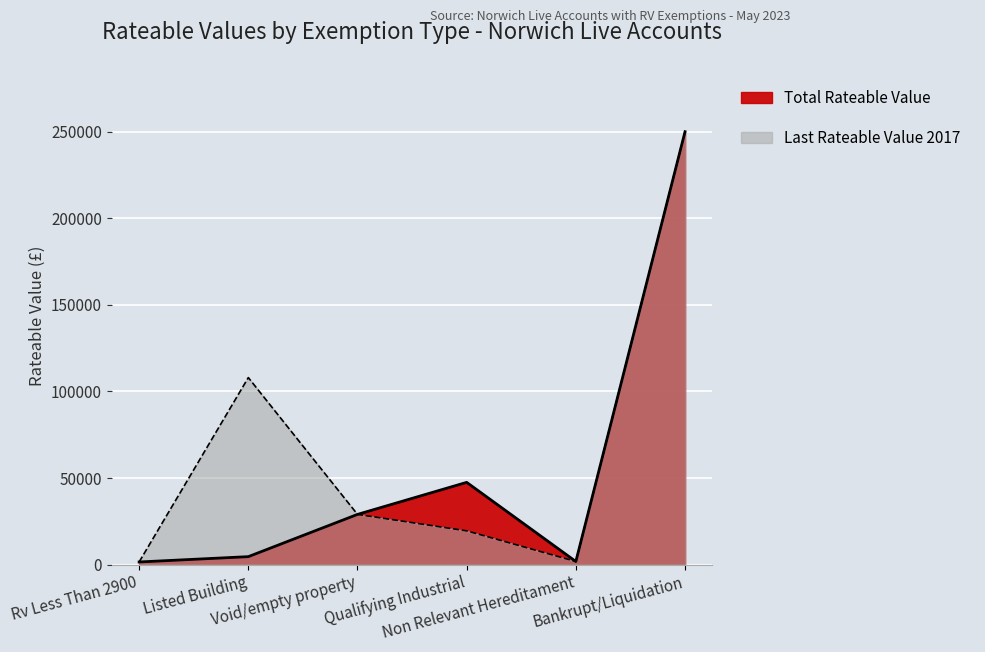

True or false: Last Rateable Value 2017 has a value of 2650 at Rv Less Than 2900.

False